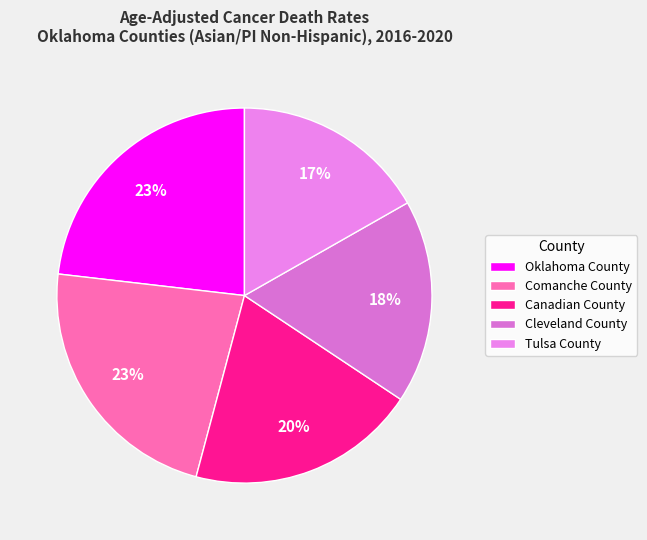

What is the largest slice in the pie chart?

Oklahoma County